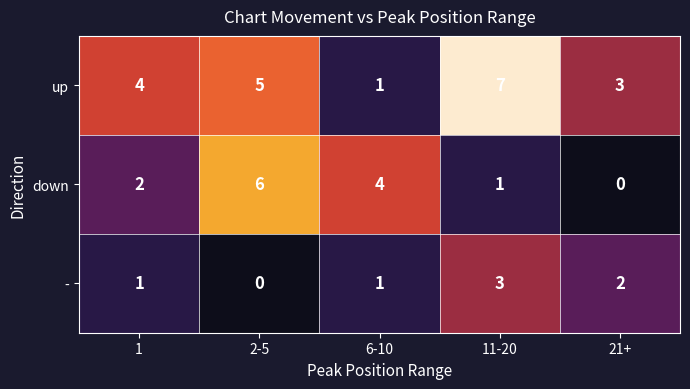

True or false: up has a value of 8 at 2-5.

False